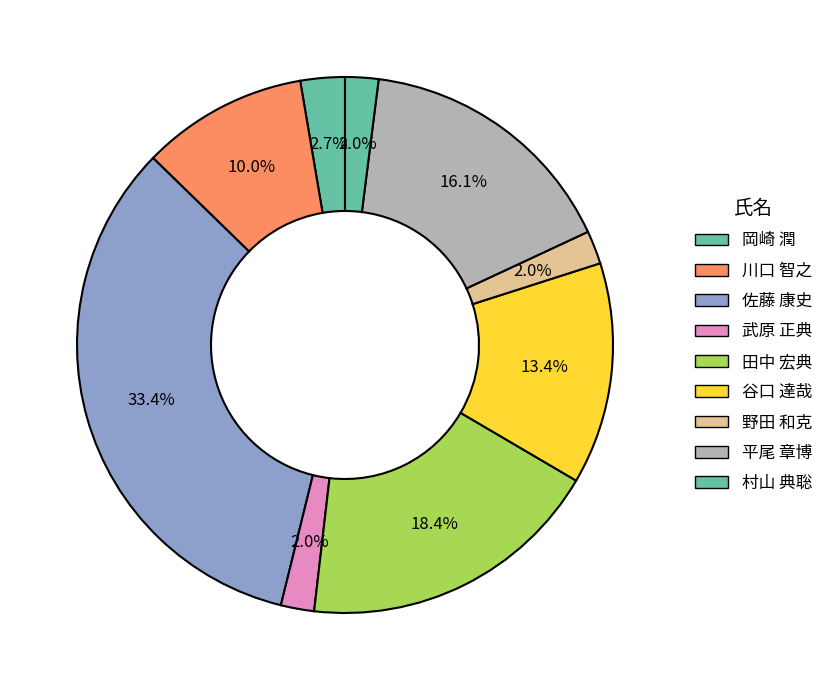

How many segments does this pie chart have?

9